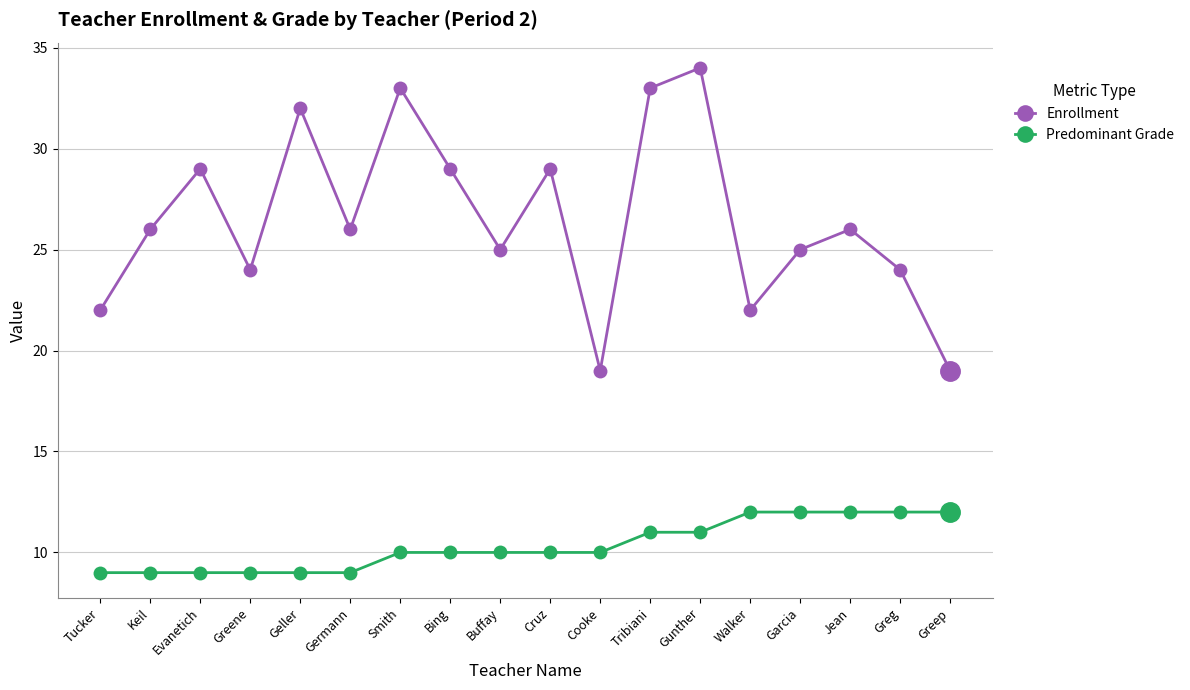

Reading left to right, list all the values displayed in this chart.

Enrollment: Tucker=22	Keil=26	Evanetich=29	Greene=24	Geller=32	Germann=26	Smith=33	Bing=29	Buffay=25	Cruz=29	Cooke=19	Tribiani=33	Gunther=34	Walker=22	Garcia=25	Jean=26	Greg=24	Greep=19
Predominant Grade: Tucker=9	Keil=9	Evanetich=9	Greene=9	Geller=9	Germann=9	Smith=10	Bing=10	Buffay=10	Cruz=10	Cooke=10	Tribiani=11	Gunther=11	Walker=12	Garcia=12	Jean=12	Greg=12	Greep=12